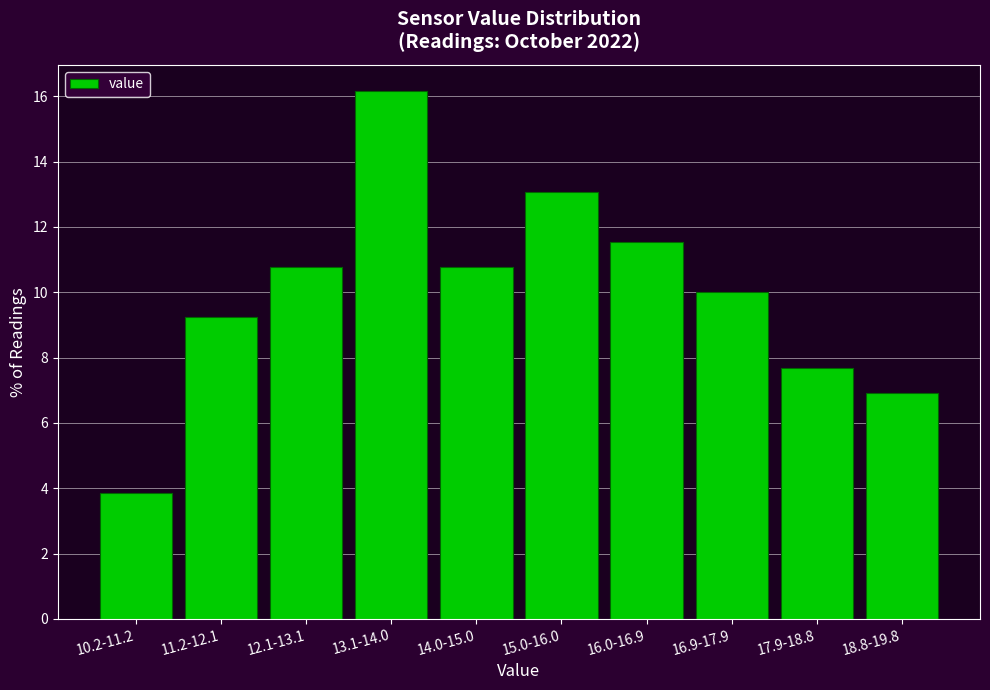

Reading left to right, list all the values displayed in this chart.

3.8	9.2	10.8	16.2	10.8	13.1	11.5	10.0	7.7	6.9